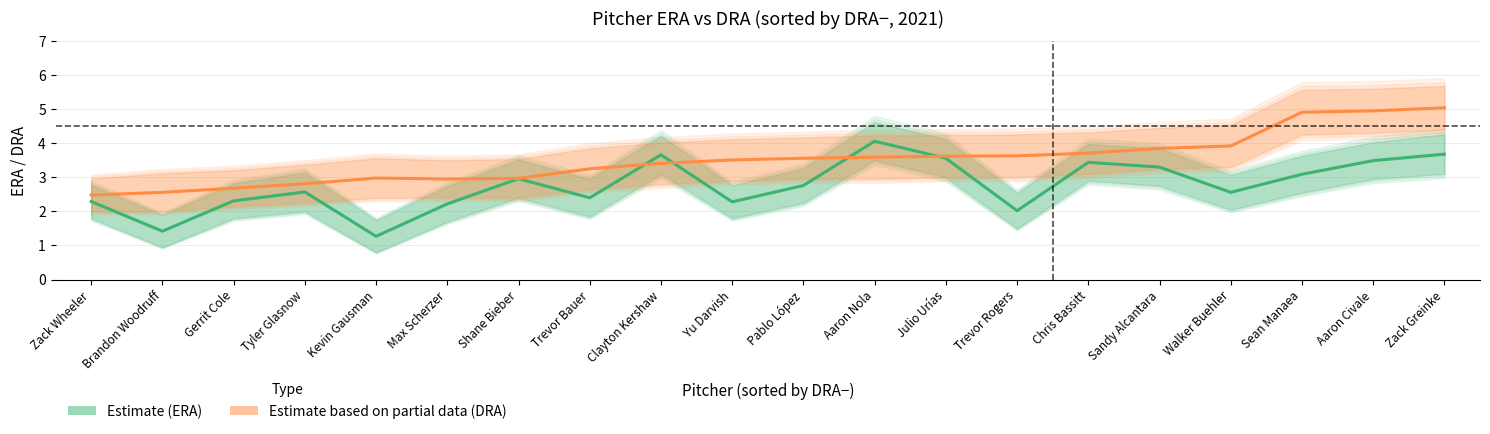

What is the smallest value displayed?

0.8